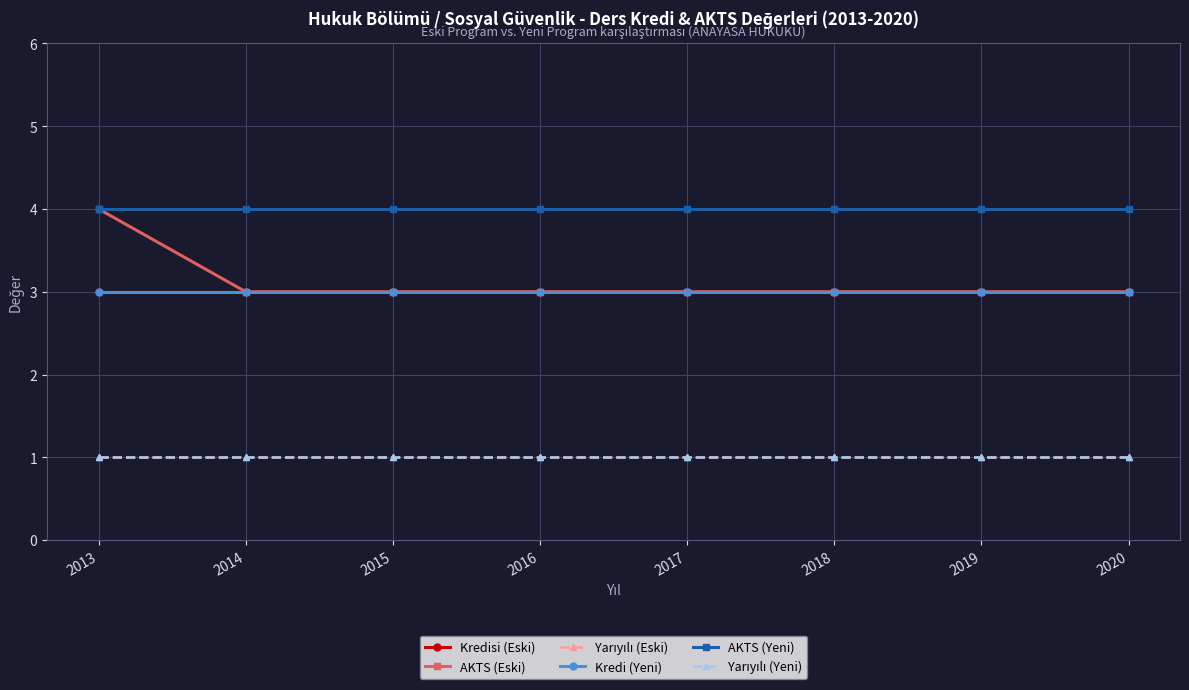

What is the average value of the AKTS (Eski) series?

3